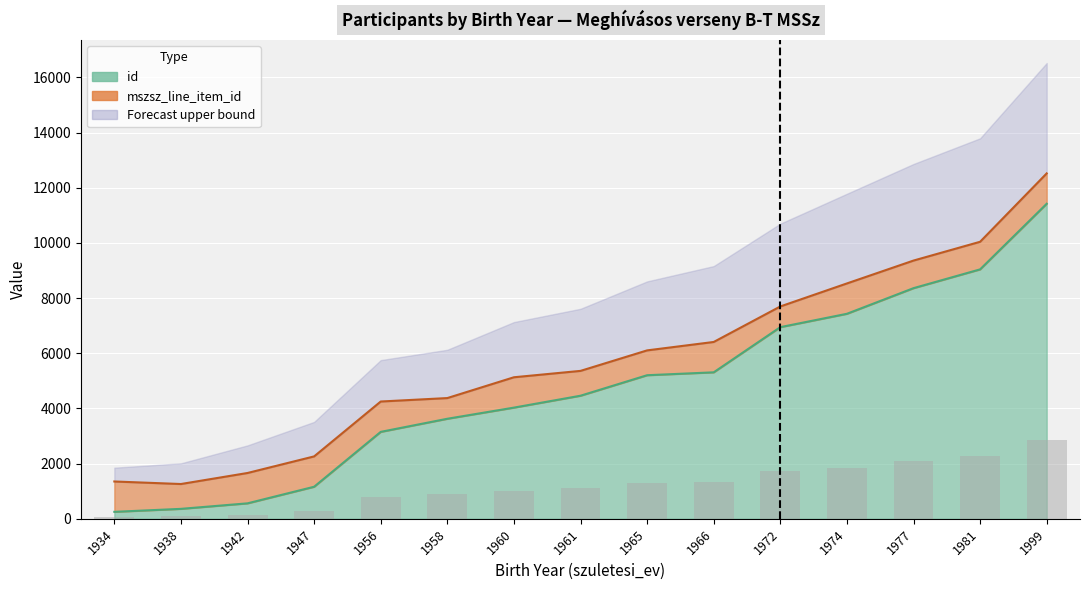

Rank the categories by value from lowest to highest.

1934, 1938, 1942, 1947, 1956, 1958, 1960, 1961, 1965, 1966, 1972, 1974, 1977, 1981, 1999